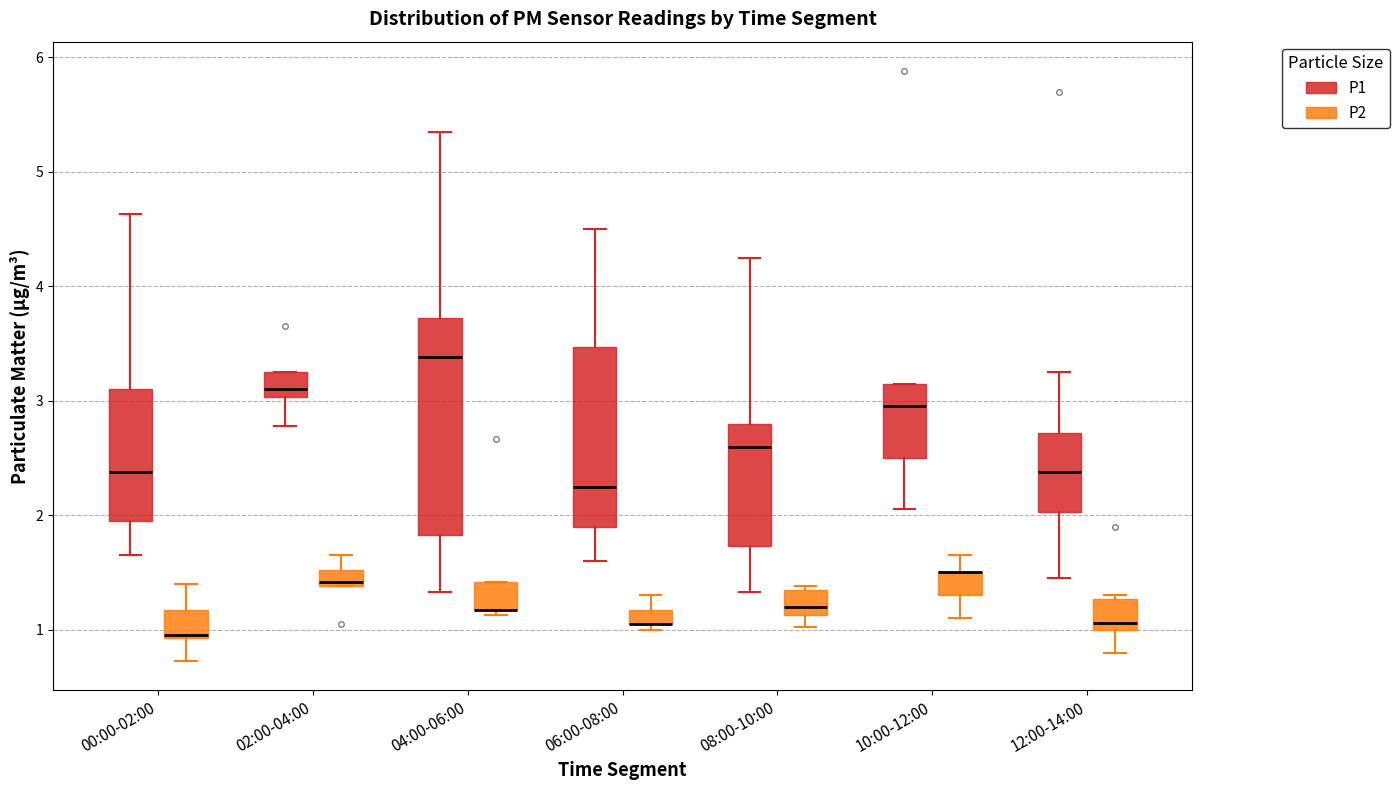

Where does the lower whisker of the box for 10:00-12:00 (P2) end on the y-axis? The values are not printed on the chart, so give them approximately, as read against the axis.

1.1